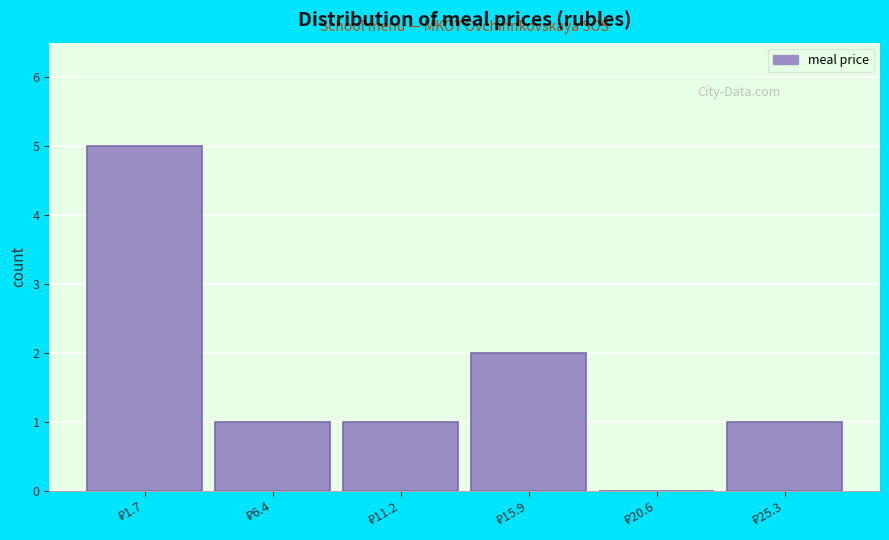

What is the sum of all values?

10